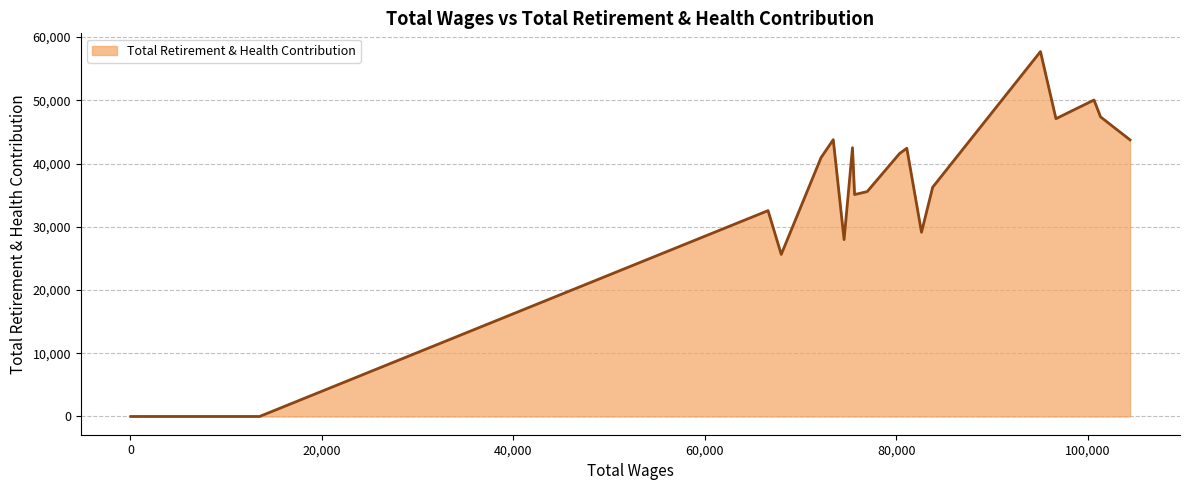

What is the difference between the maximum and minimum values?

57705